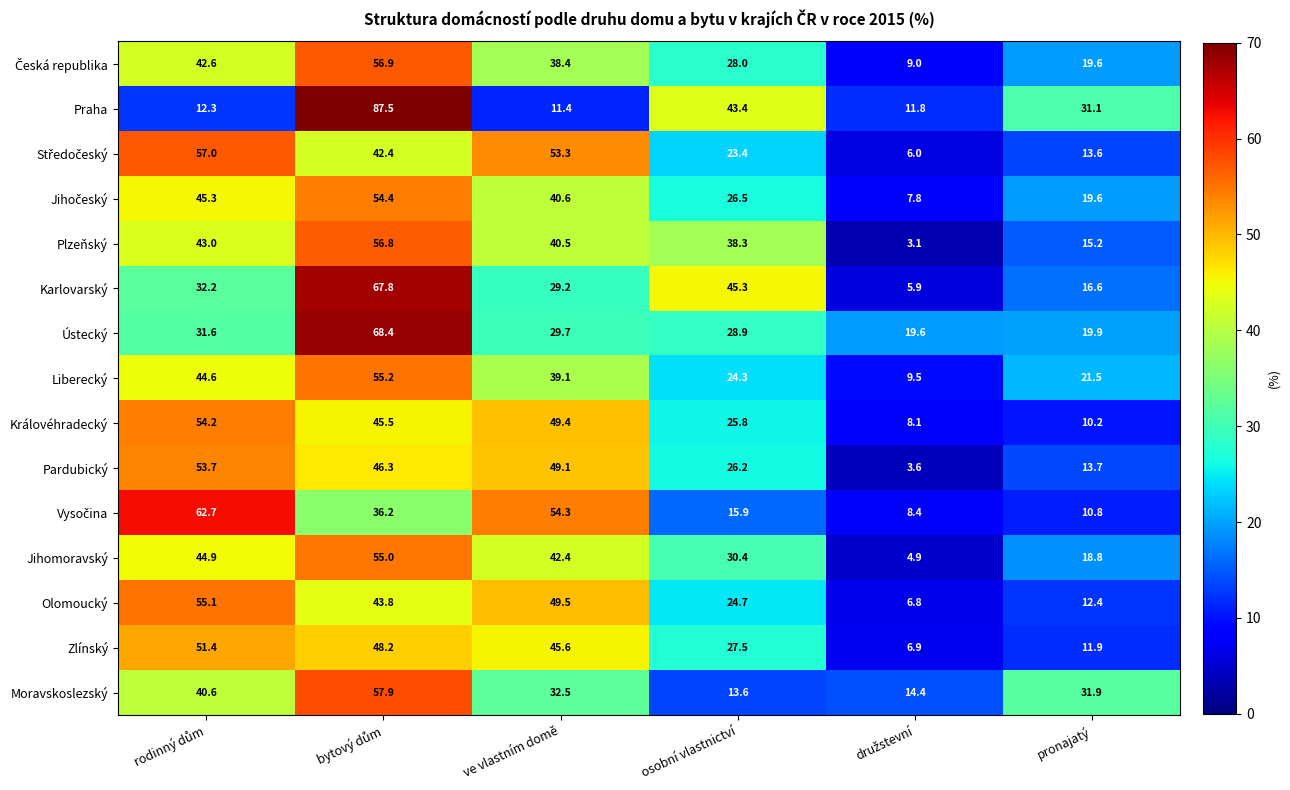

Read the Praha value at ve vlastním domě.

11.4